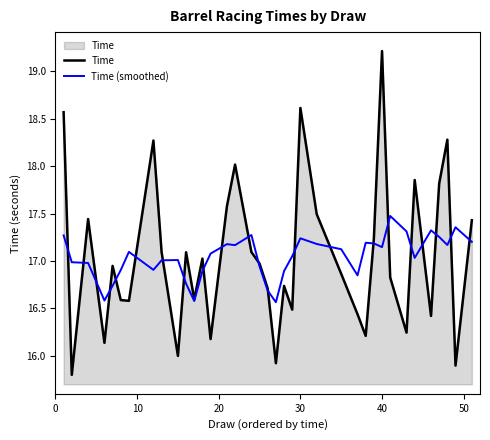

What is the minimum value shown in the chart?

15.8